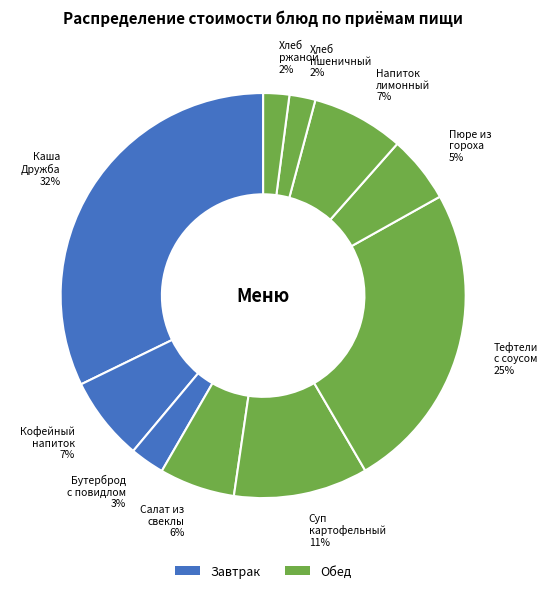

True or false: Салат из свеклы 6% accounts for 6% of the total.

True